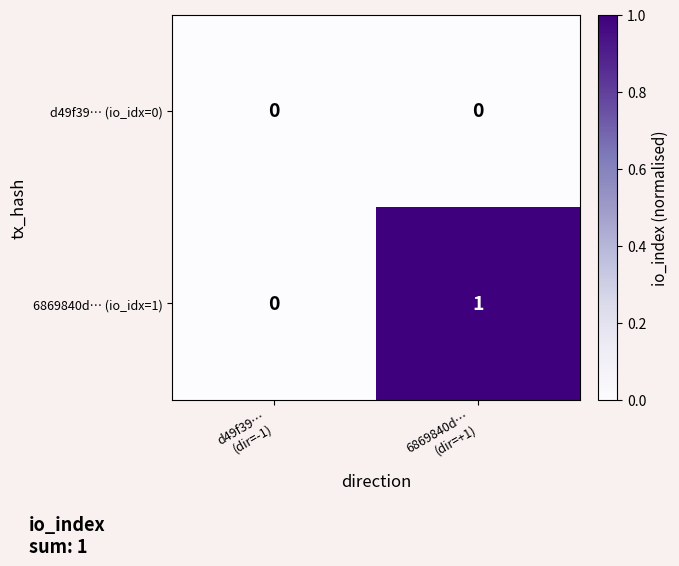

Which series changed the most between d49f39…
(dir=-1) and 6869840d…
(dir=+1)?

6869840d… (io_idx=1)